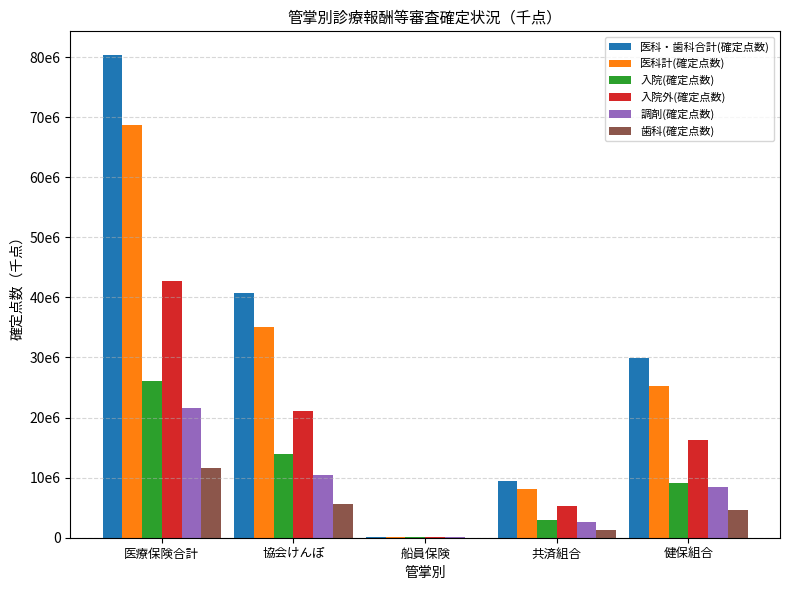

Which category has the lowest value across all series?

船員保険